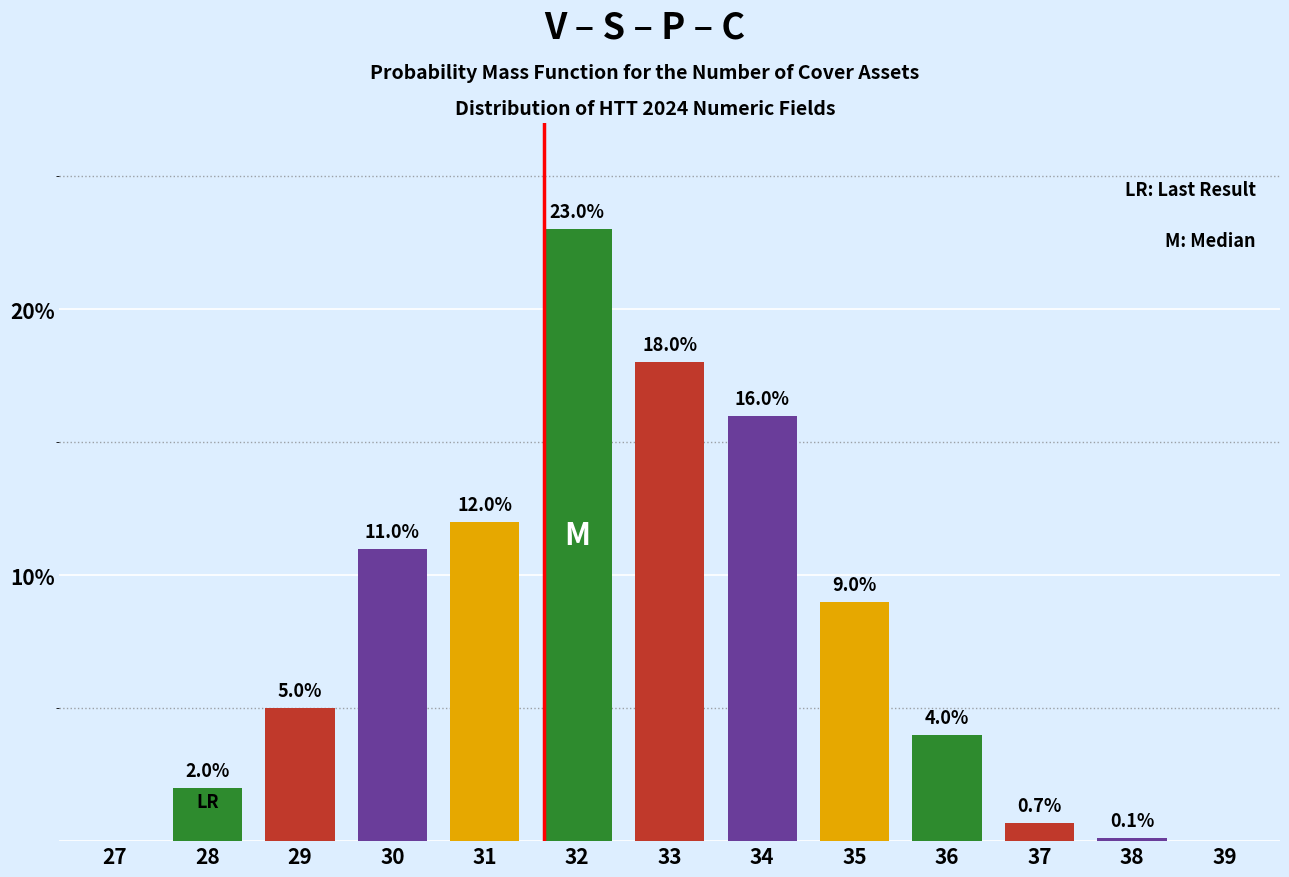

Reading left to right, transcribe all the data shown in this chart.

27=0.0	28=2.0	29=5.0	30=11.0	31=12.0	32=23.0	33=18.0	34=16.0	35=9.0	36=4.0	37=0.7	38=0.1	39=0.0